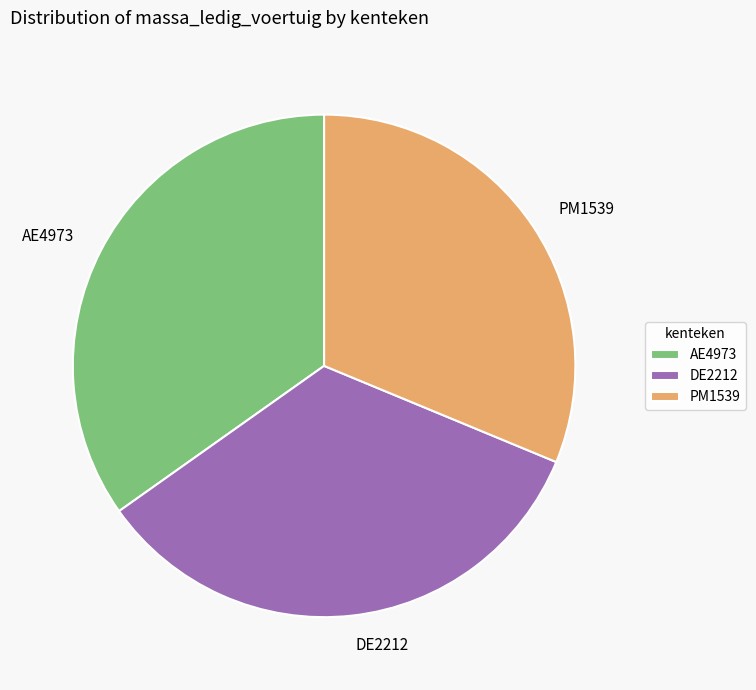

Rank the categories by value from highest to lowest.

AE4973, DE2212, PM1539